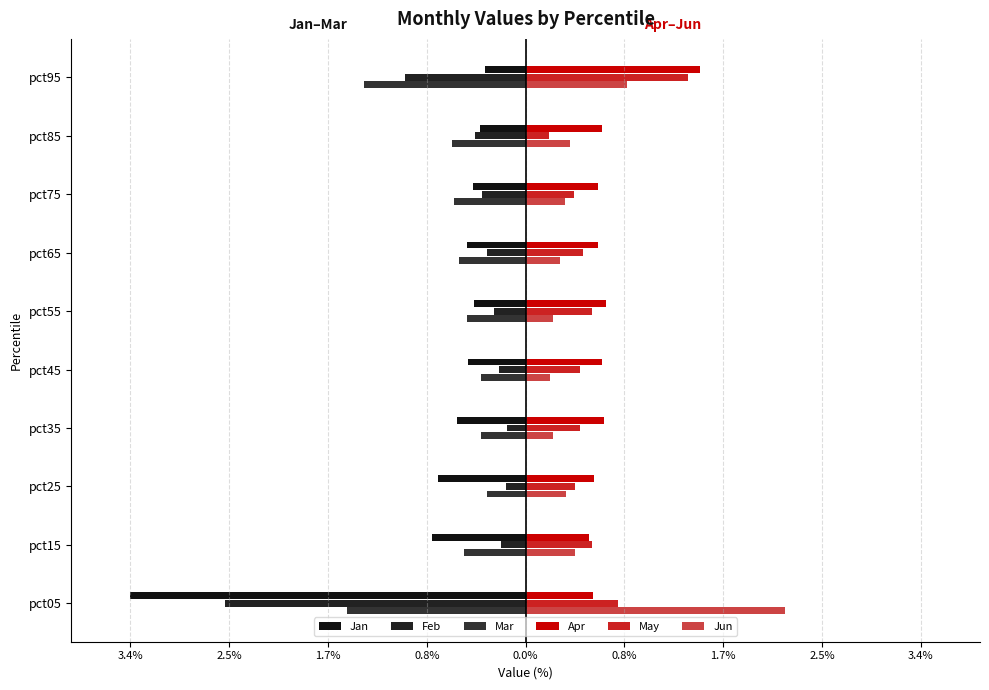

Reading left to right, list all the values displayed in this chart.

Jan: -3.4	-0.8	-0.8	-0.6	-0.5	-0.4	-0.5	-0.5	-0.4	-0.4
Feb: -2.6	-0.2	-0.2	-0.2	-0.2	-0.3	-0.3	-0.4	-0.4	-1.0
Mar: -1.5	-0.5	-0.3	-0.4	-0.4	-0.5	-0.6	-0.6	-0.6	-1.4
Apr: 0.6	0.5	0.6	0.7	0.7	0.7	0.6	0.6	0.7	1.5
May: 0.8	0.6	0.4	0.5	0.5	0.6	0.5	0.4	0.2	1.4
Jun: 2.2	0.4	0.3	0.2	0.2	0.2	0.3	0.3	0.4	0.9